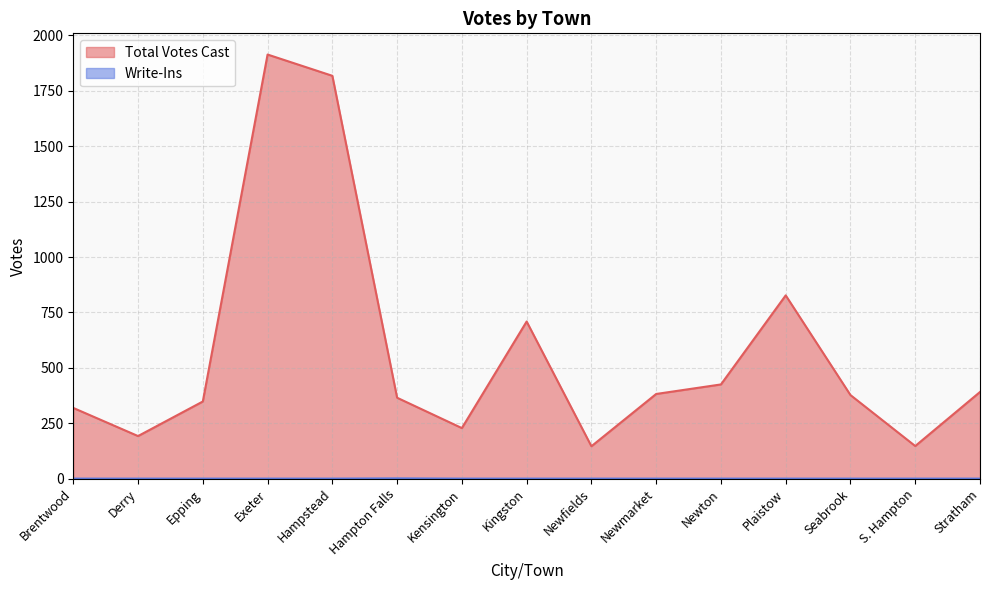

How many values in the Total Votes Cast series are below 377?

7